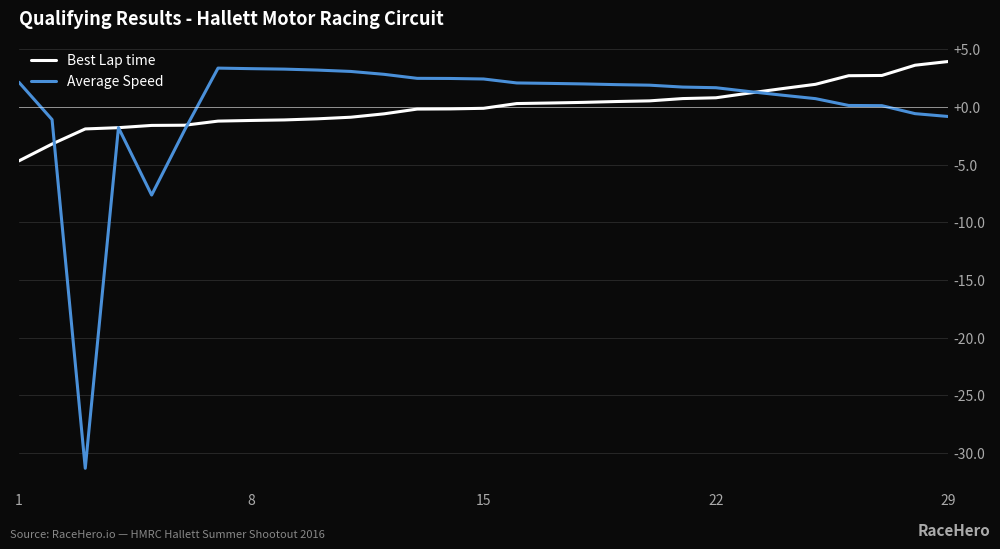

What is the highest value of the Average Speed series?

3.4